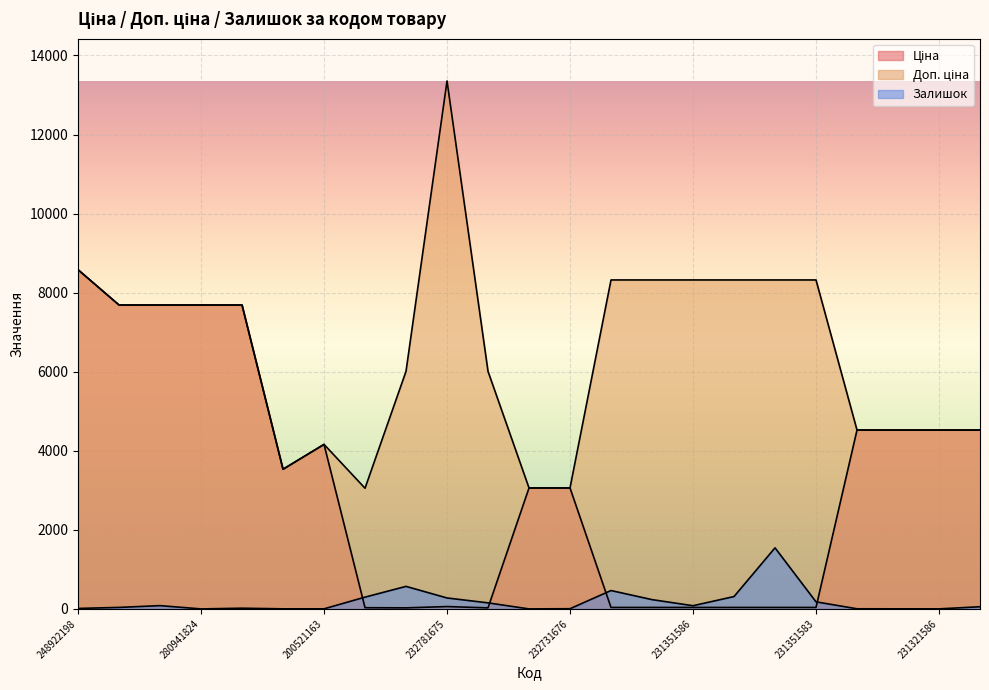

Where does the Залишок series first go above 55?

280941856